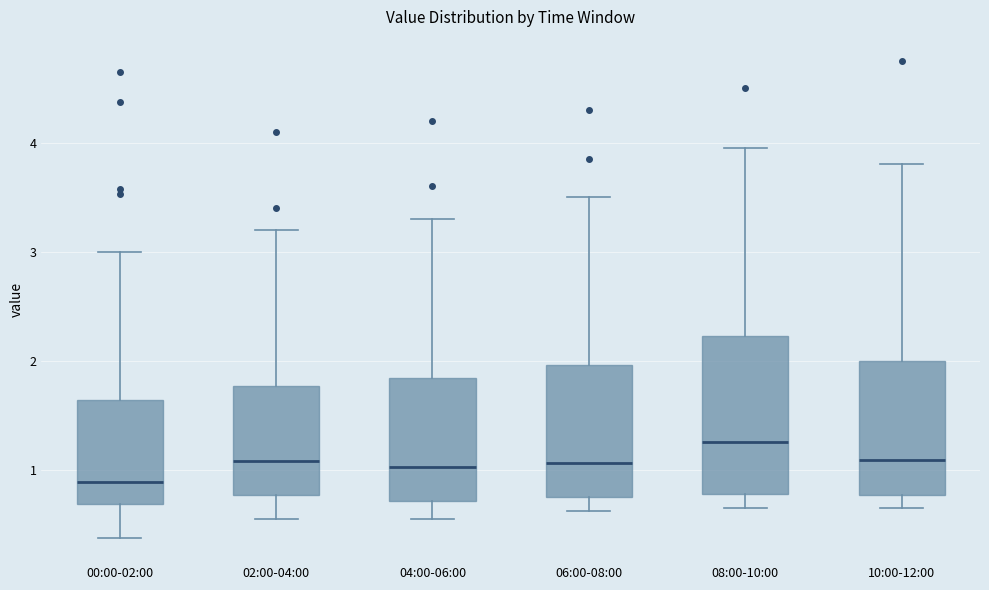

Reading left to right, read every box against the y-axis: the position of its median line, the range the box covers, and the ends of its whiskers. The values are not printed on the chart, so give them approximately, as read against the axis.

00:00-02:00: median 0.9, box 0.7 to 1.6, whiskers 0.4 to 3.0
02:00-04:00: median 1.1, box 0.8 to 1.8, whiskers 0.6 to 3.2
04:00-06:00: median 1.0, box 0.7 to 1.8, whiskers 0.6 to 3.3
06:00-08:00: median 1.1, box 0.8 to 2.0, whiskers 0.6 to 3.5
08:00-10:00: median 1.3, box 0.8 to 2.2, whiskers 0.7 to 4.0
10:00-12:00: median 1.1, box 0.8 to 2.0, whiskers 0.7 to 3.8